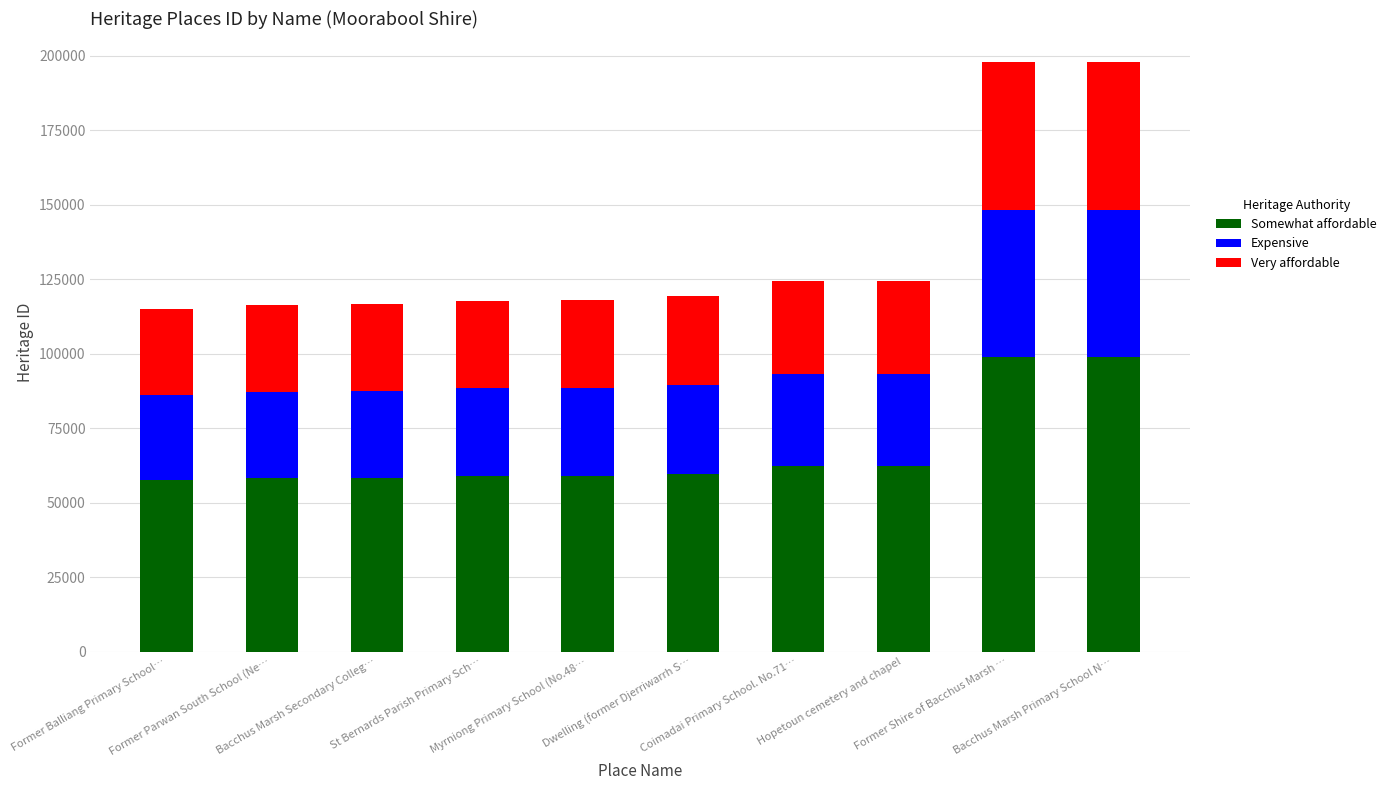

What are all the series names shown in the legend?

Somewhat affordable, Expensive, Very affordable